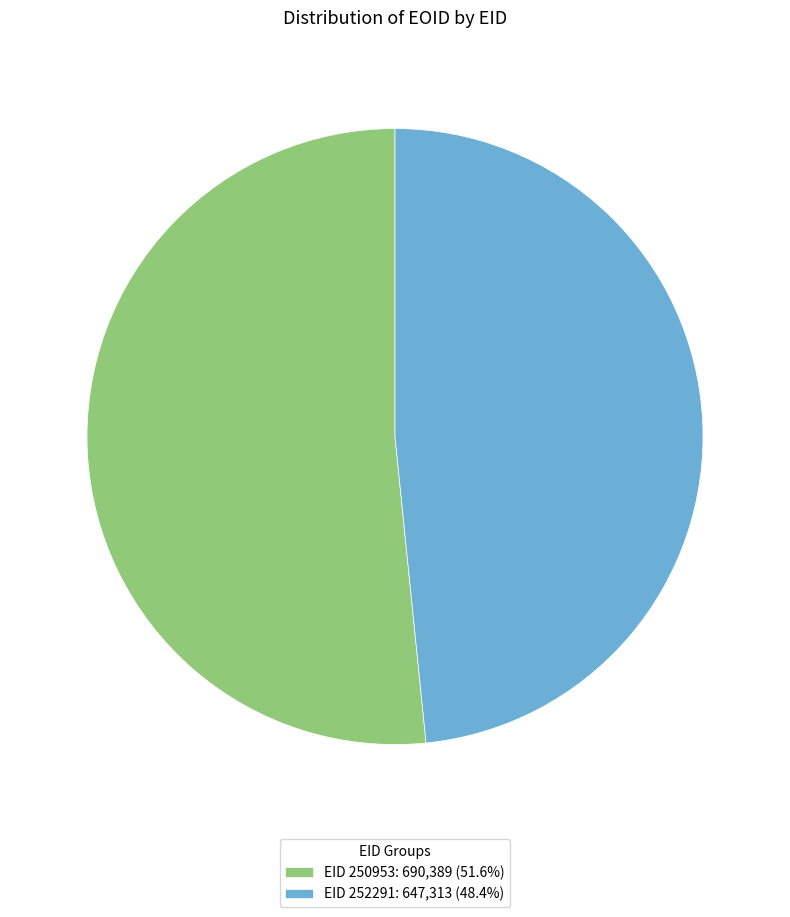

Does EID 252291: 647,313 (48.4%) account for over 50% of the chart?

No